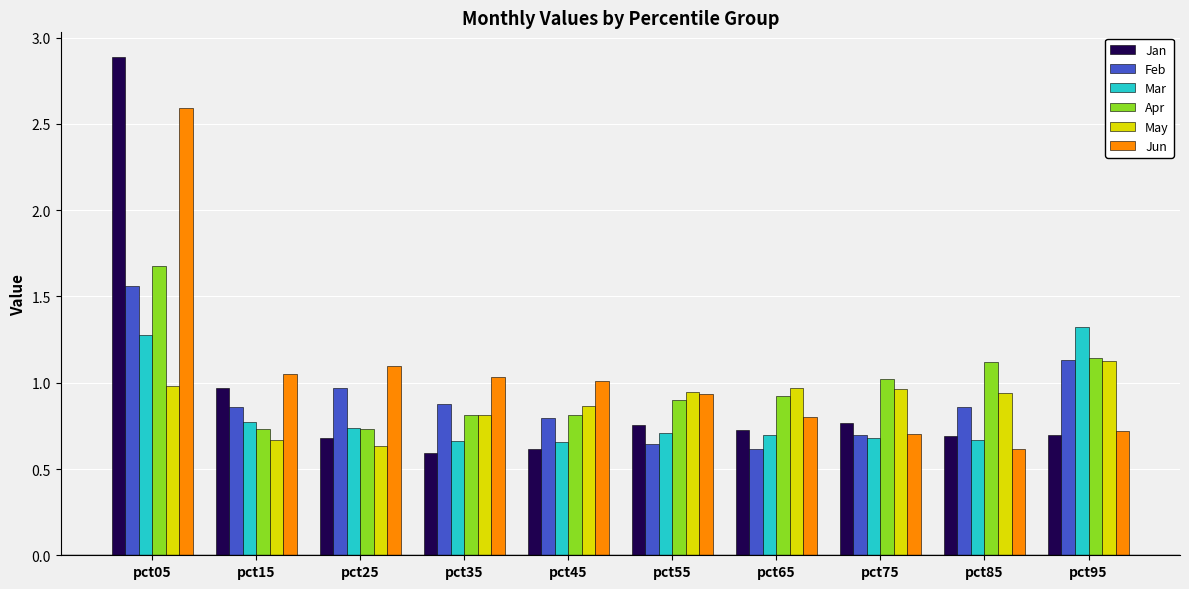

At which category is the sum across all series the highest?

pct05